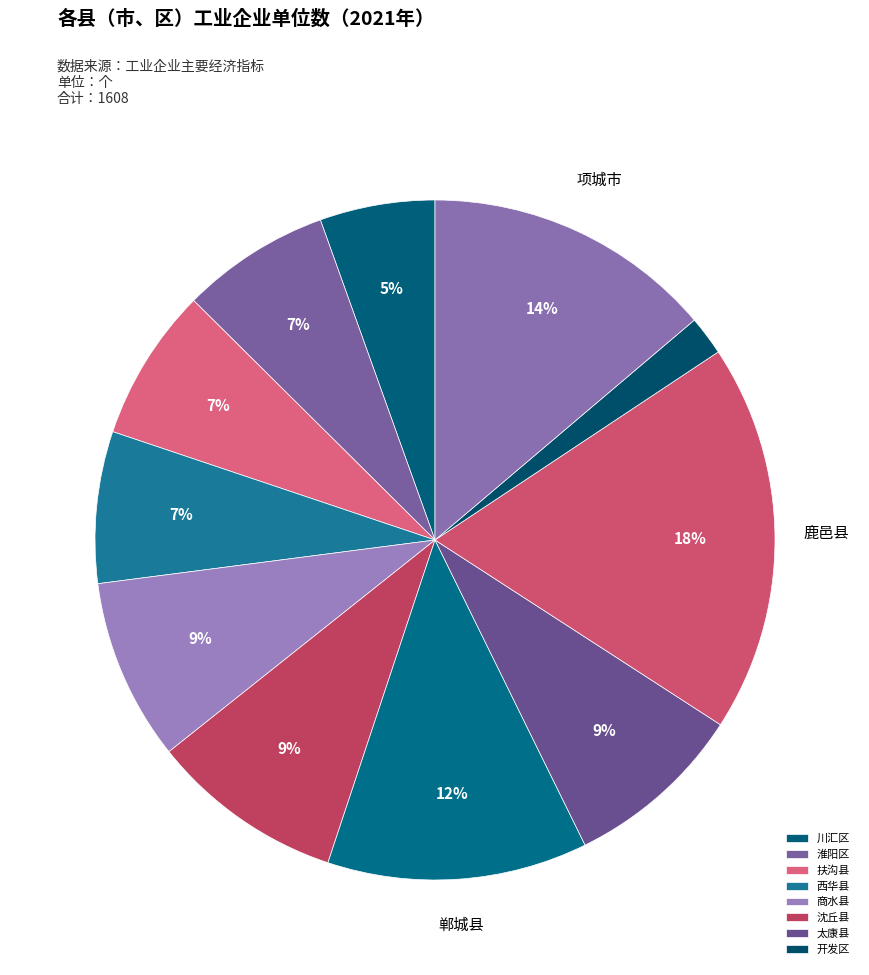

To the nearest percent, what is the average slice percentage?

9%